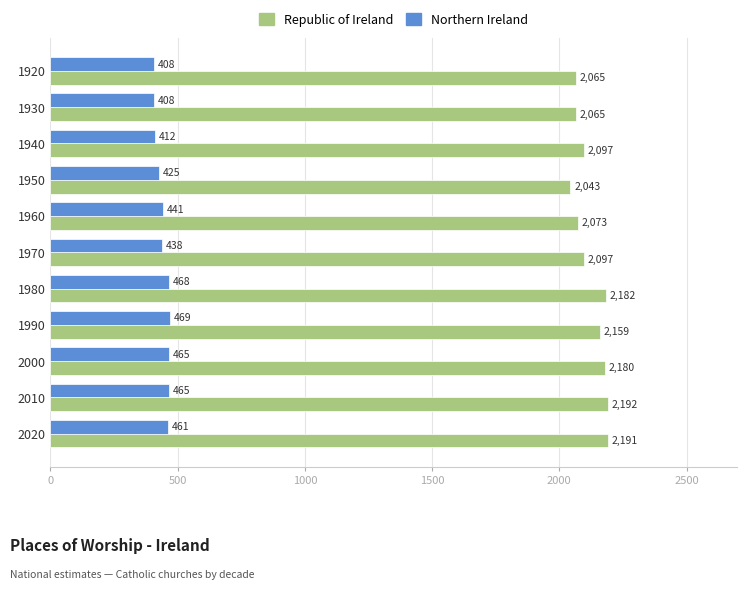

The Republic of Ireland series shows 2182.1 at 1980. True or false?

True